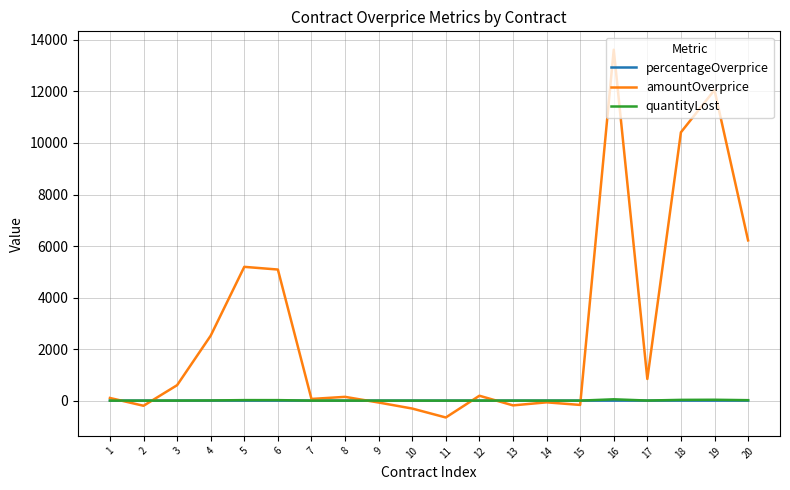

What is the greatest value displayed?

13619.9